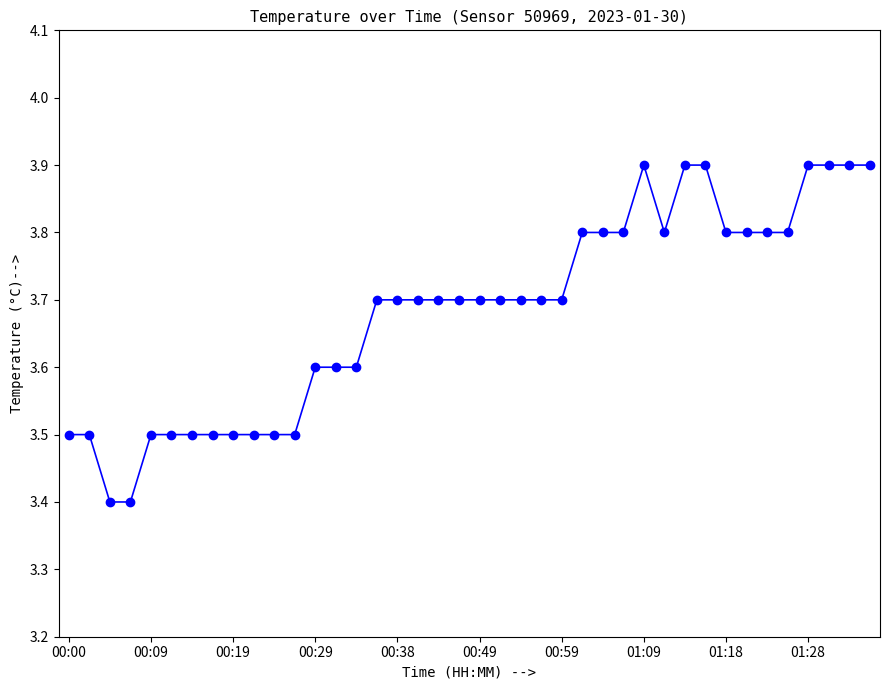

What is the greatest value displayed?

3.9